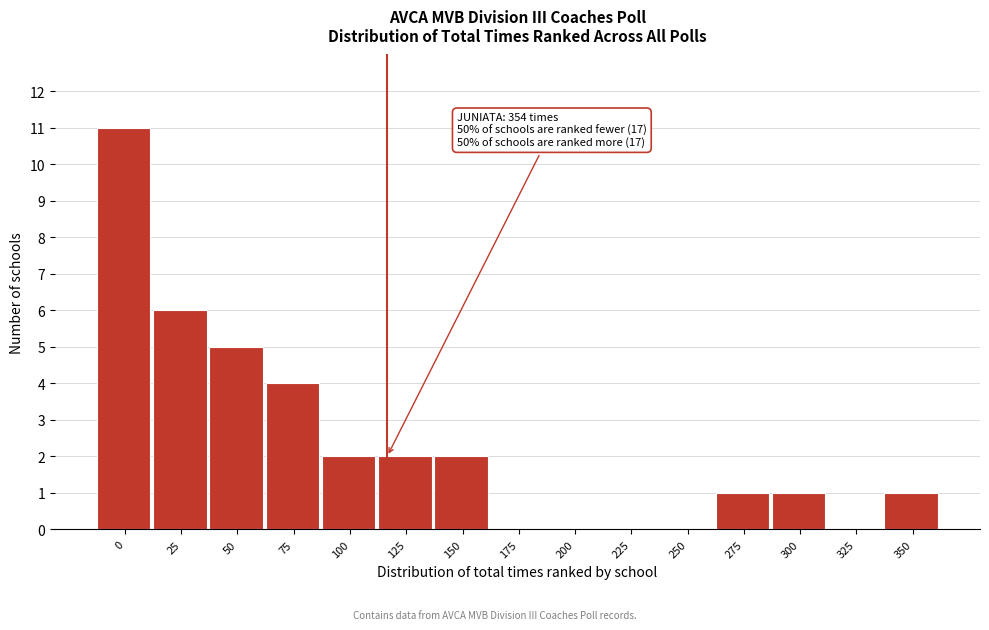

Reading right to left, extract all data points from this chart.

350=1	325=0	300=1	275=1	250=0	225=0	200=0	175=0	150=2	125=2	100=2	75=4	50=5	25=6	0=11